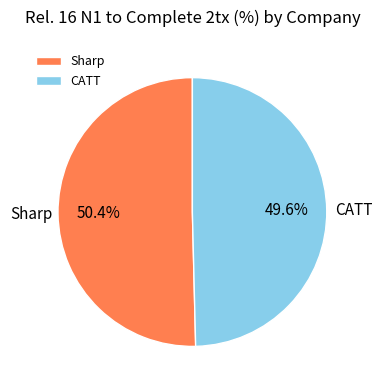

Is Sharp the majority of the pie?

Yes